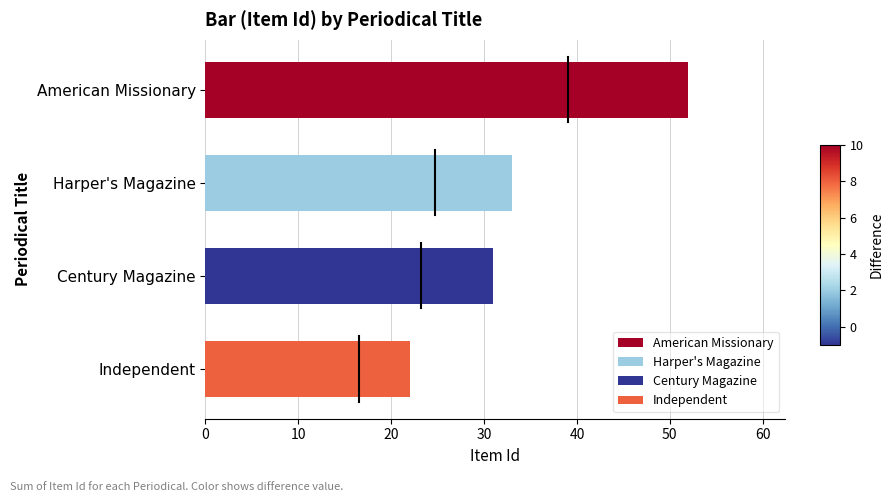

What is the value of the 3rd bar from the top?

31